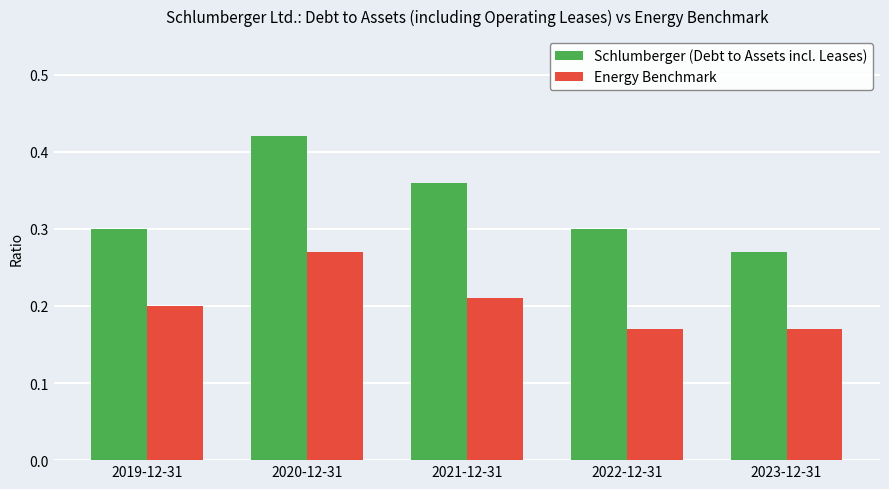

What is the sum of the Energy Benchmark values at 2020-12-31 and 2021-12-31?

0.5